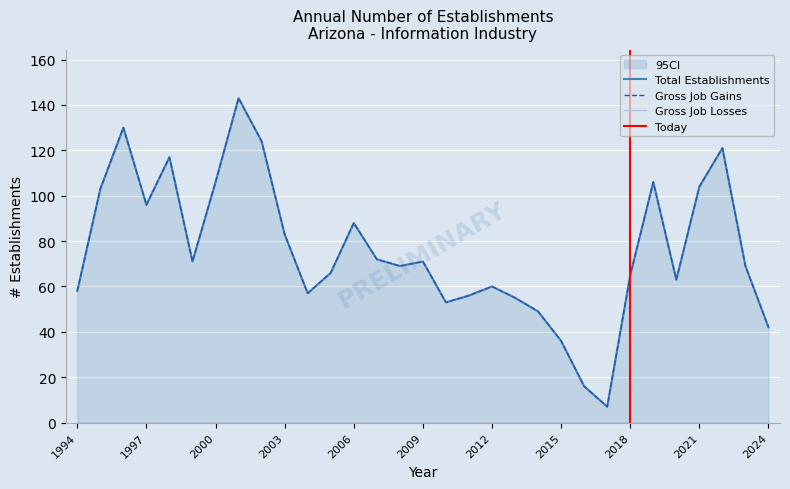

Which label corresponds to the largest value in the chart?

2001